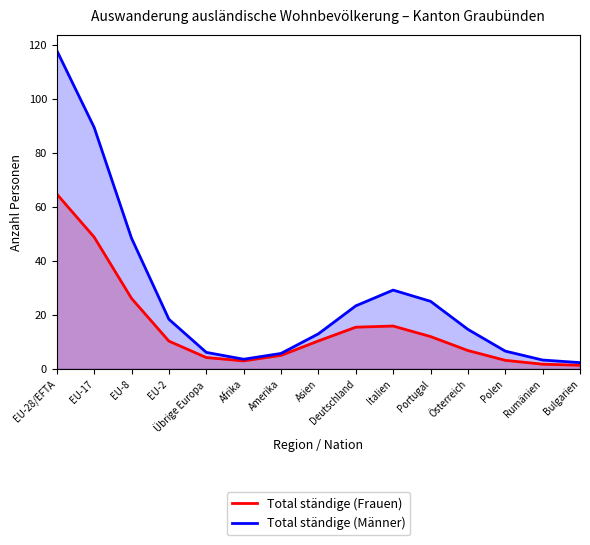

How many lines are shown in the chart?

2